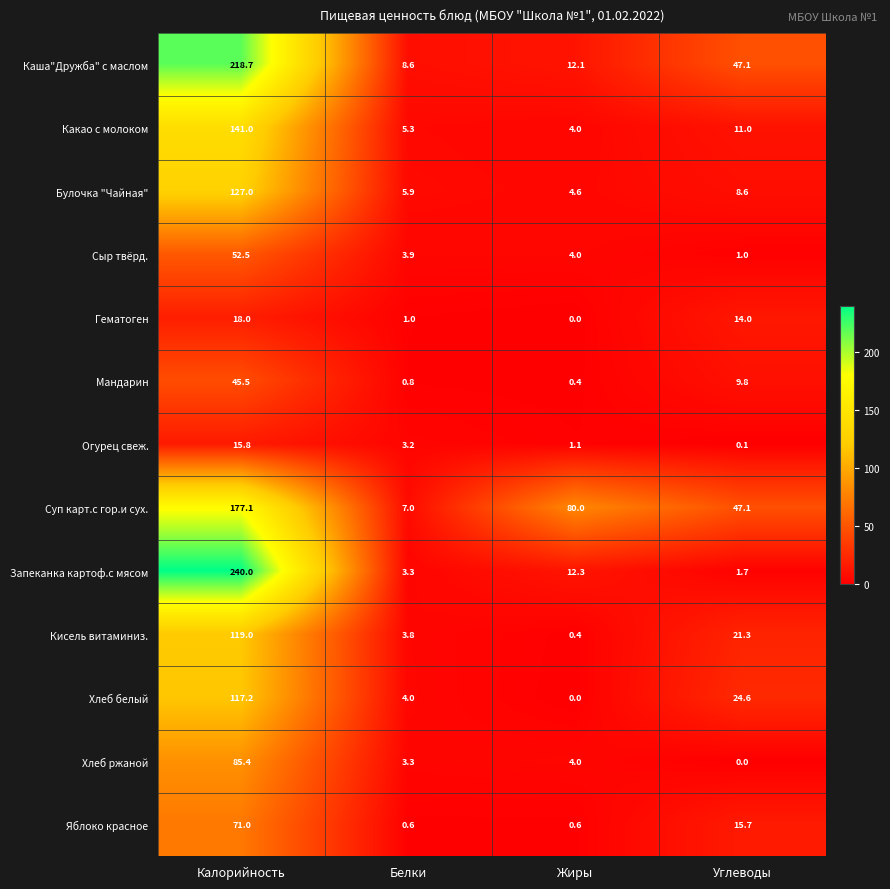

What is the greatest value displayed?

240.0